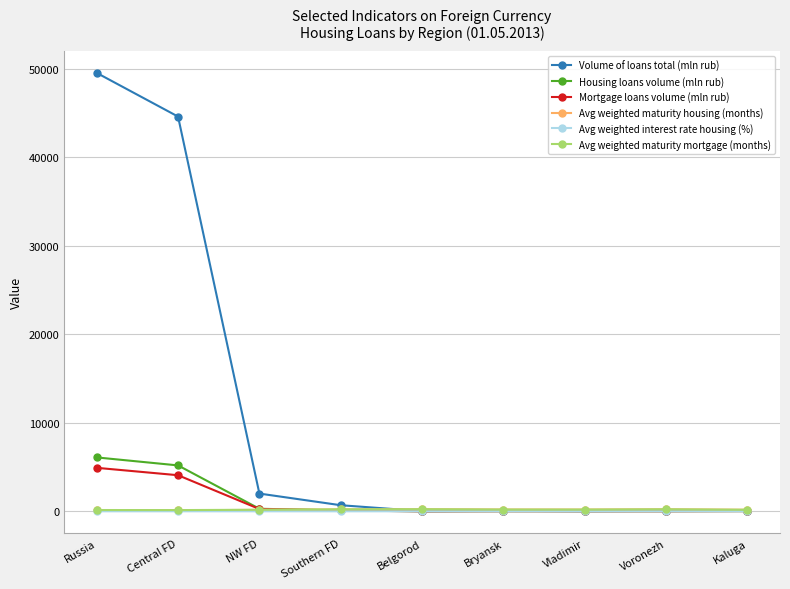

Which series has the largest range (max minus min)?

Volume of loans total (mln rub)